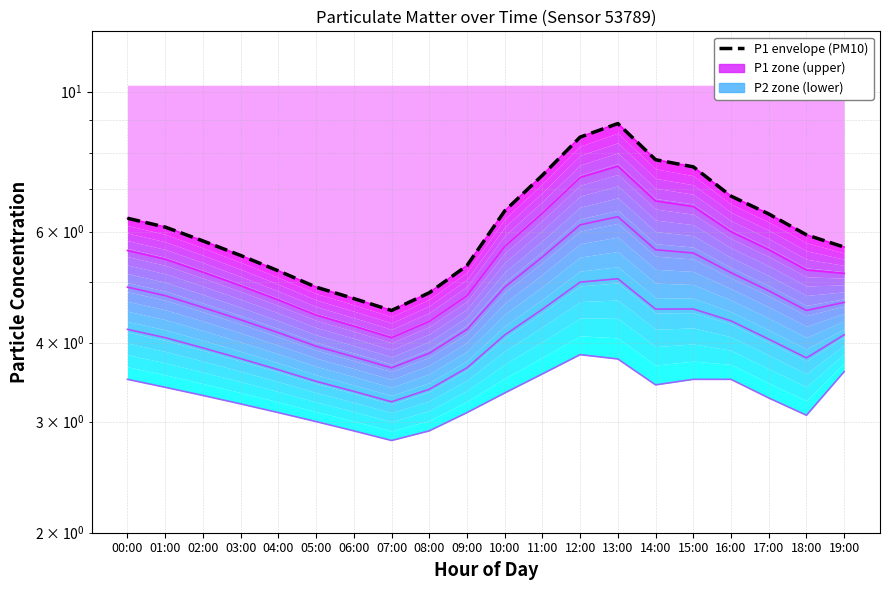

What is the difference between the maximum and second lowest values in the P band 3 series?

2.5